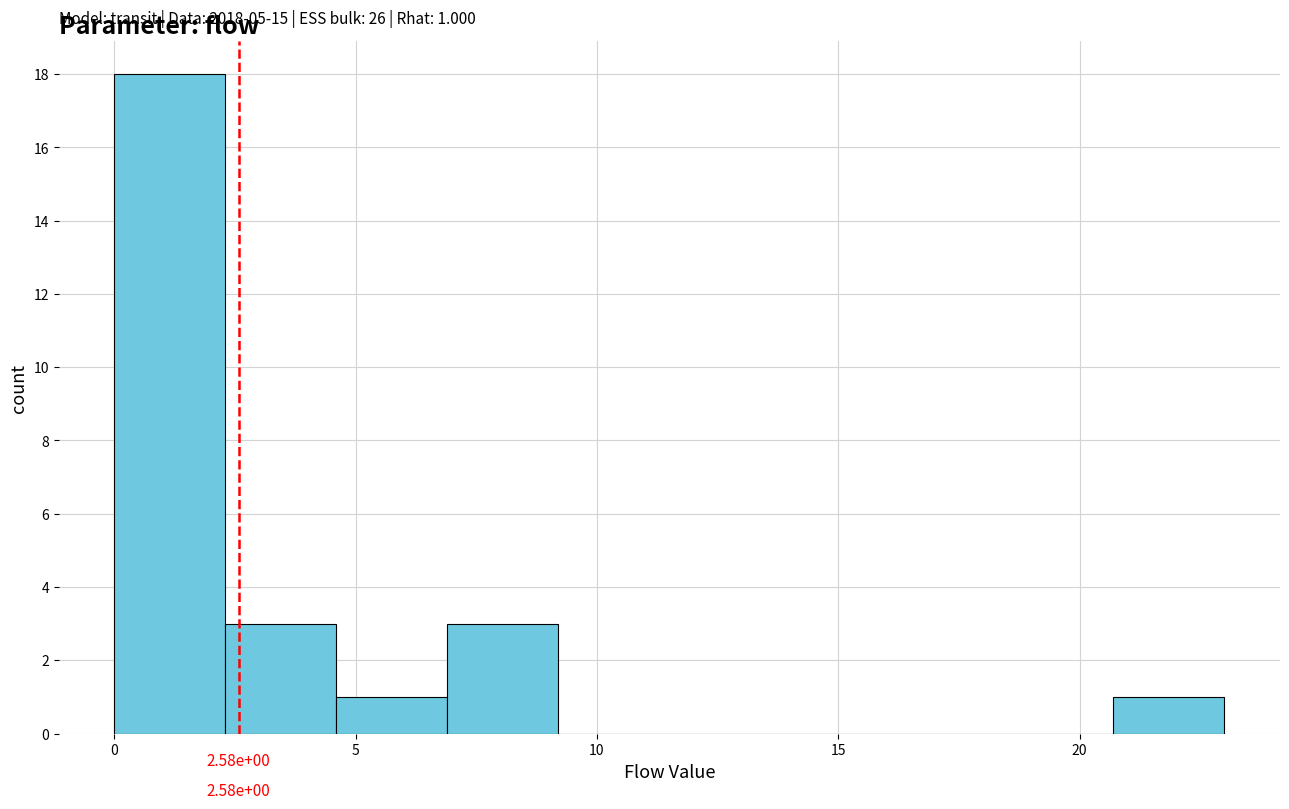

Over which range of the x-axis is the bar tallest?

0.0 to 2.3